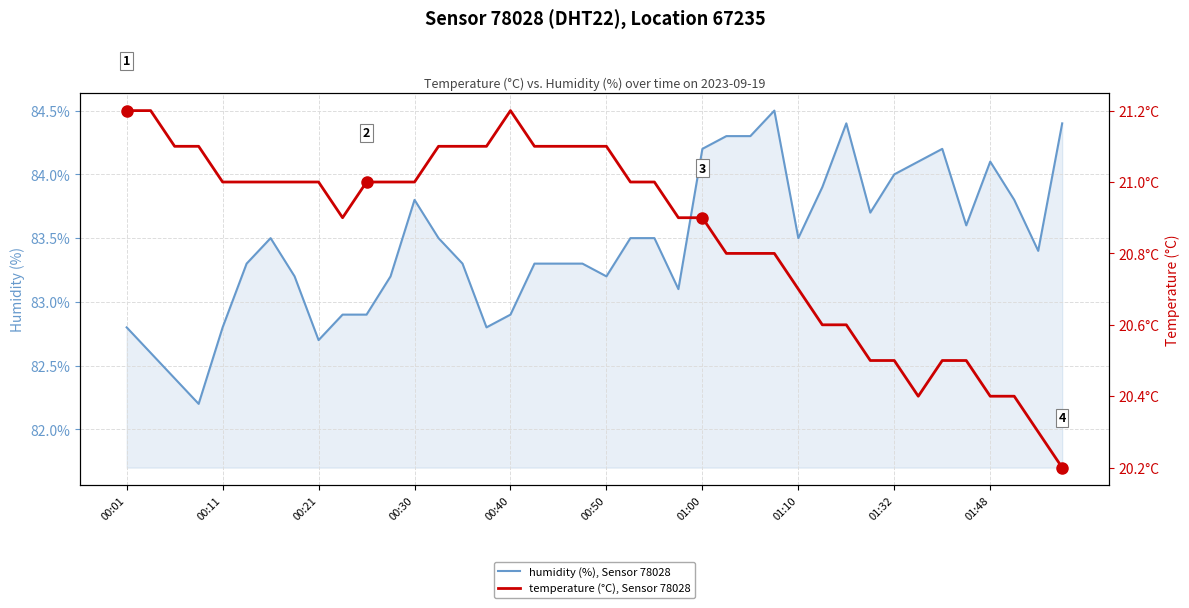

The humidity (%), Sensor 78028 series shows 82.8 at 00:11. True or false?

True